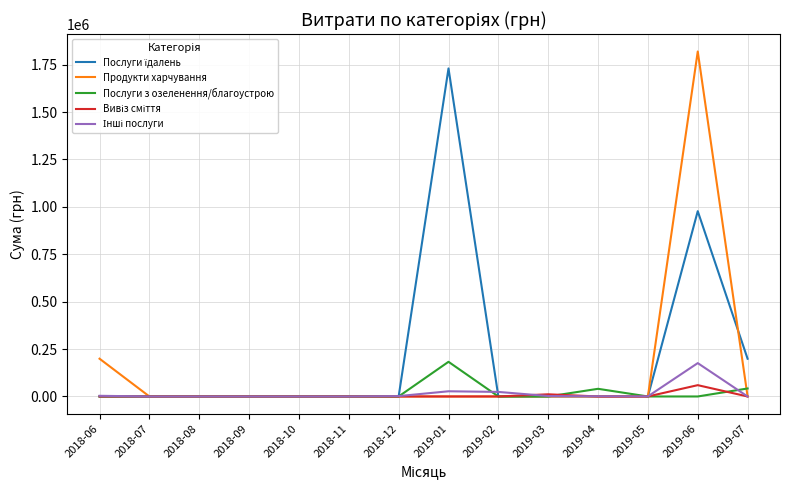

Which series has the largest range (max minus min)?

Продукти харчування